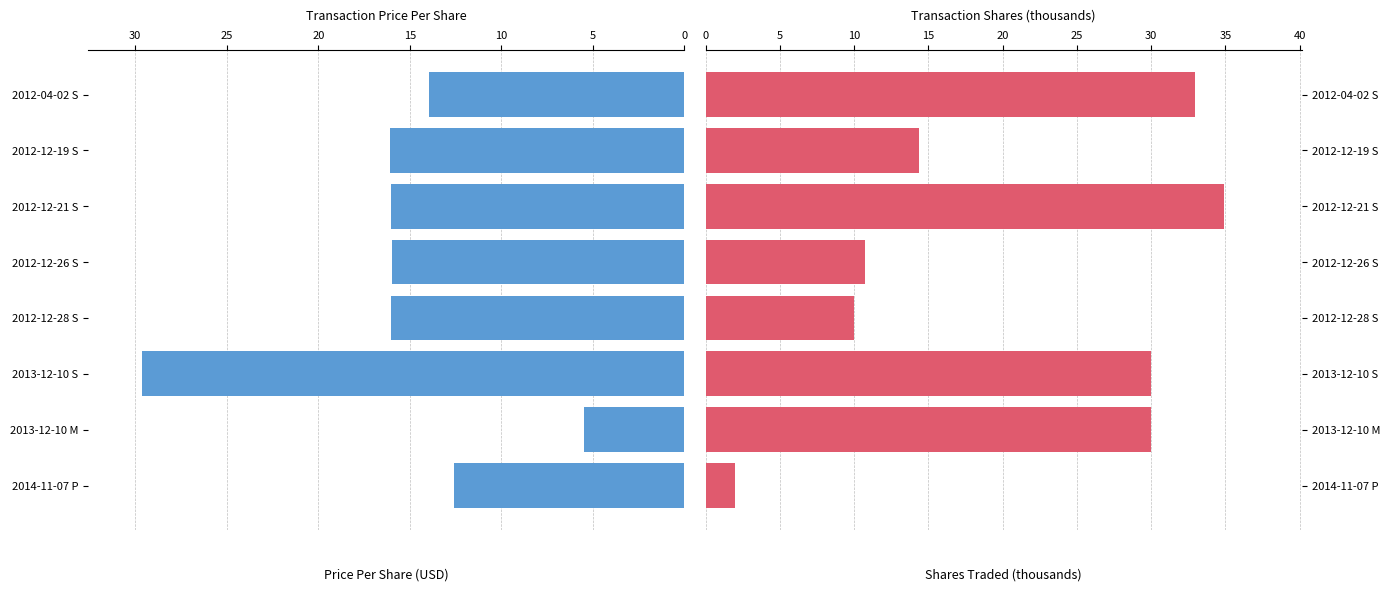

What is the value of the transactionPricePerShare bar at the 7th from the left?

16.1